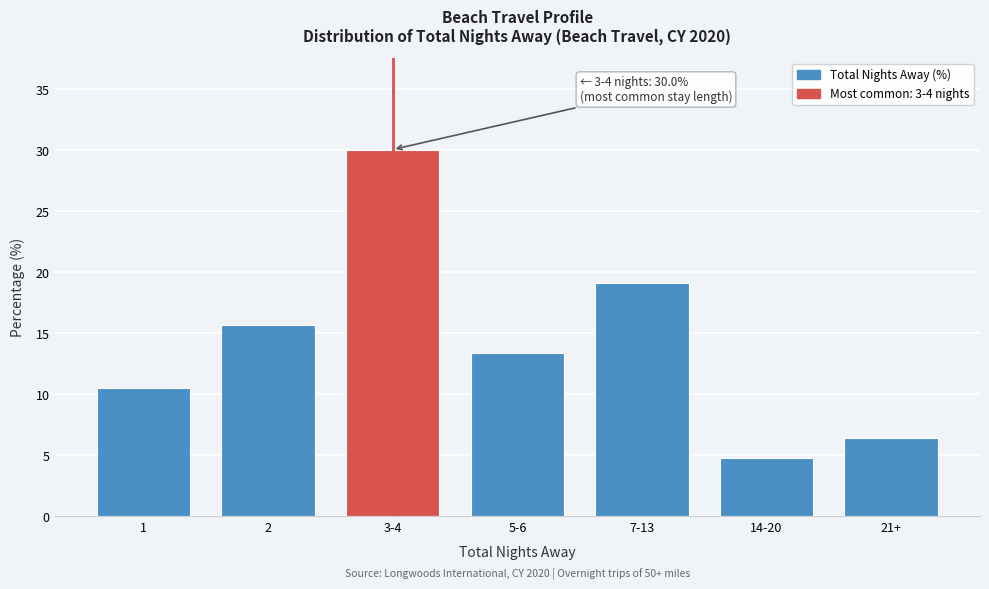

Reading right to left, list all the values displayed in this chart.

6.4	4.8	19.1	13.4	30.0	15.7	10.5